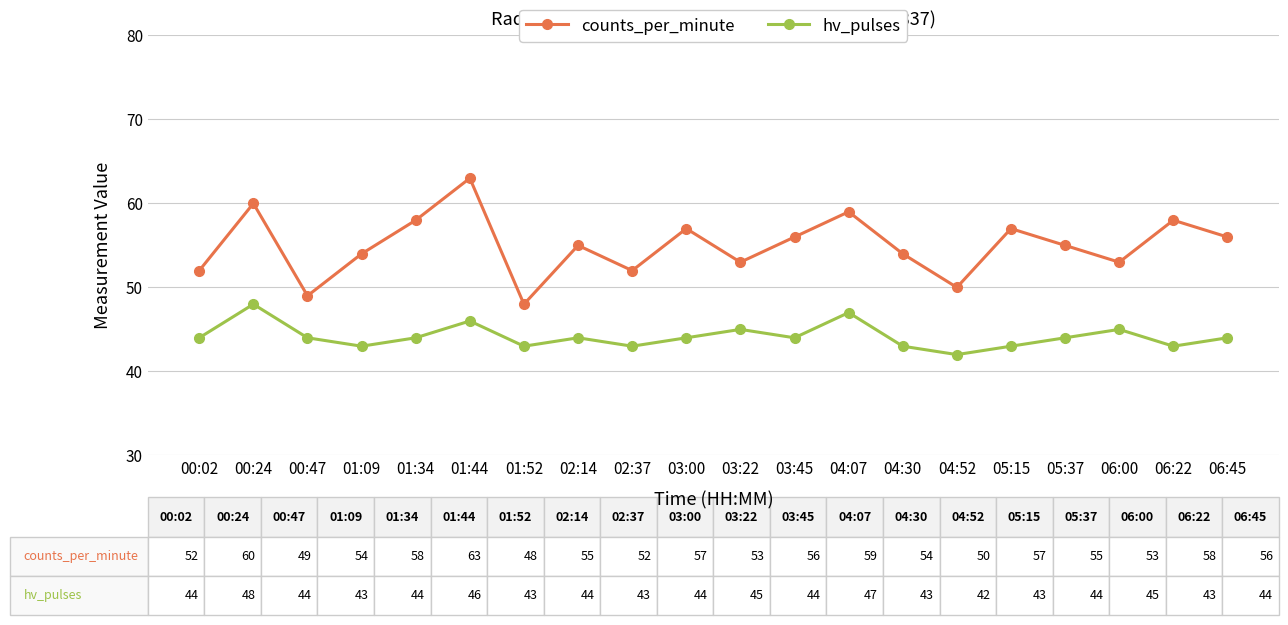

Read the counts_per_minute value at 02:14, to the nearest 10.

60